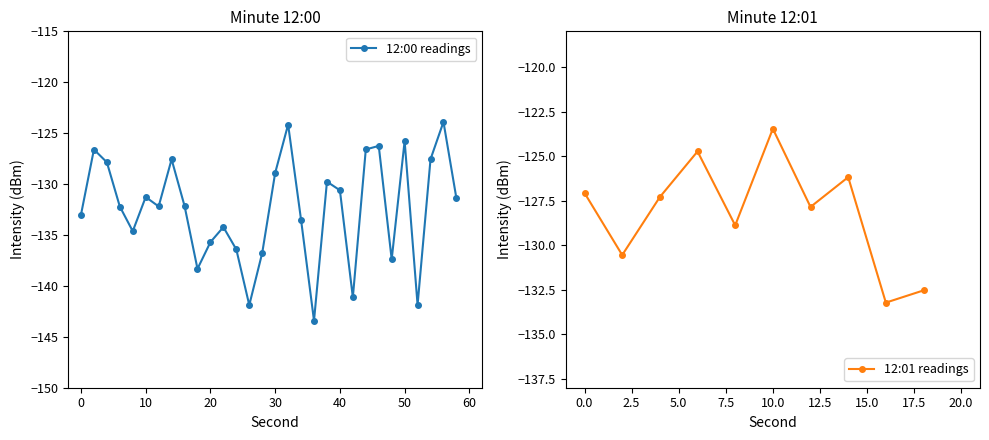

Rank the categories by value from lowest to highest.

16, 18, 2, 8, 12, 4, 0, 14, 6, 10